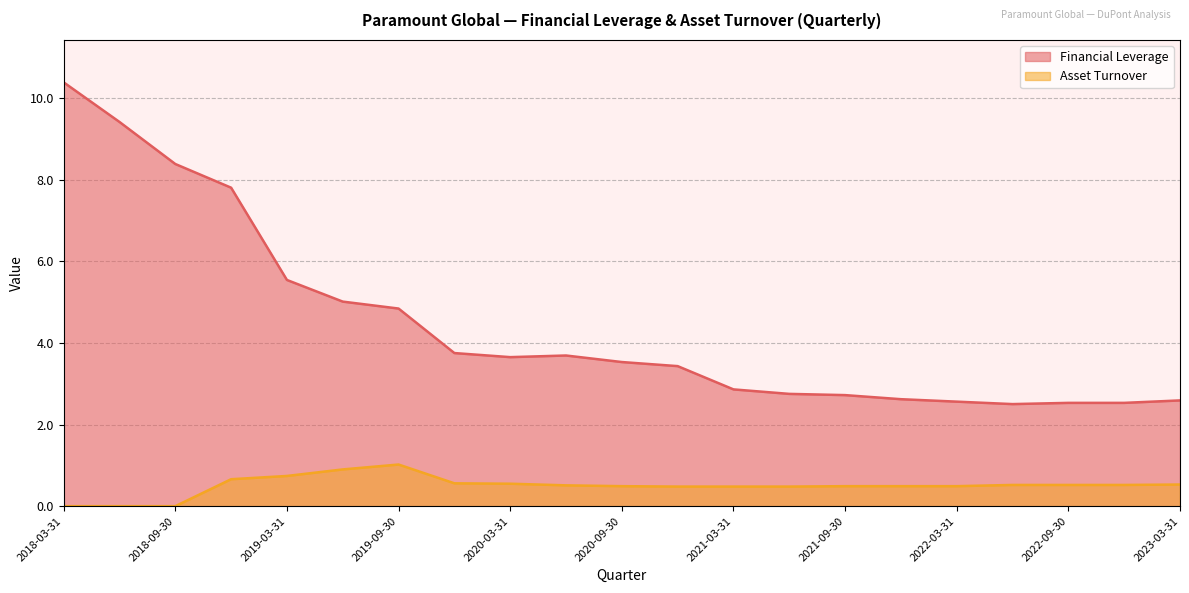

What is the difference between the second highest and second lowest values in the Financial Leverage series?

6.9